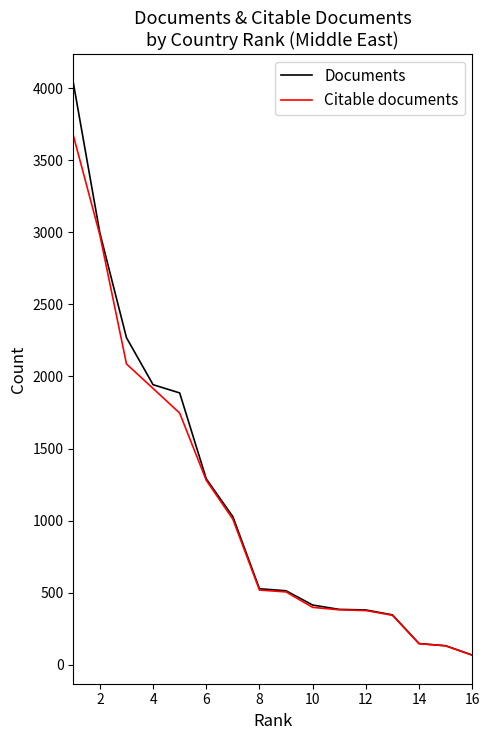

What are all the series names shown in the legend?

Documents, Citable documents